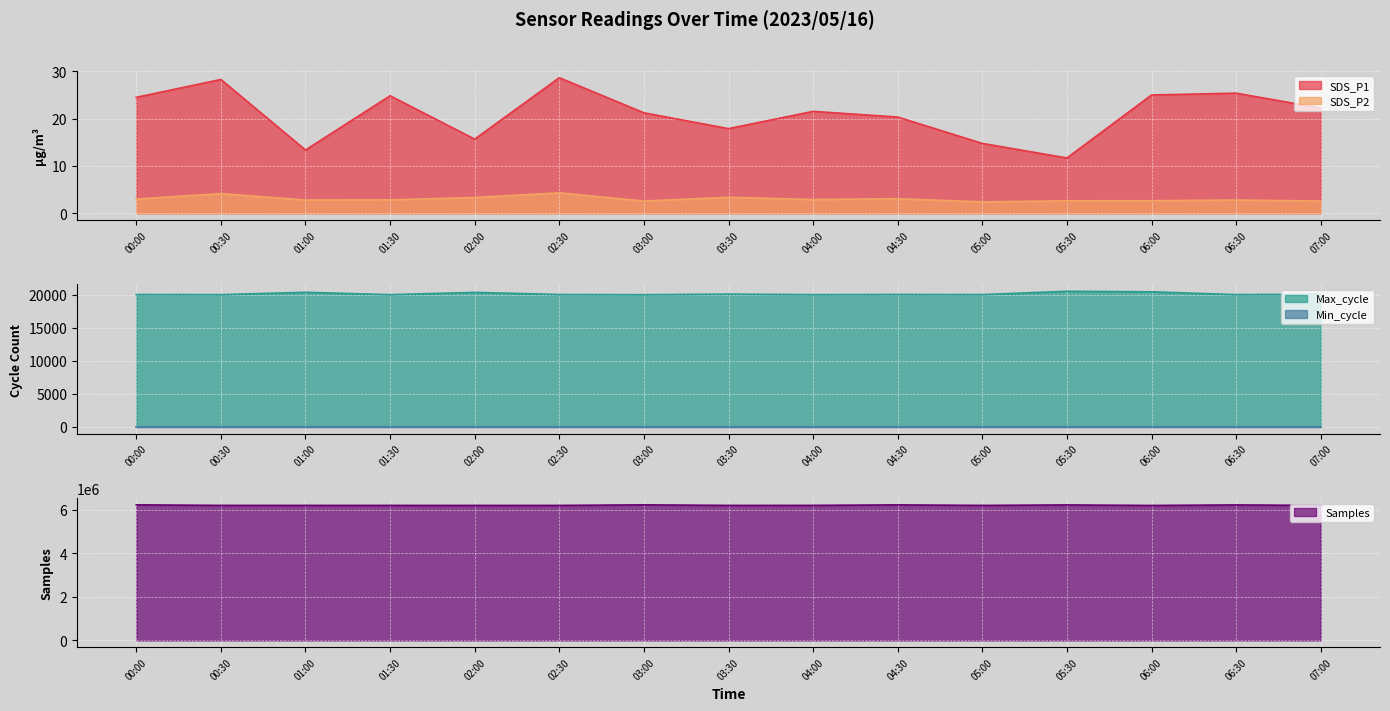

What is the highest value of the SDS_P1 series?

28.7